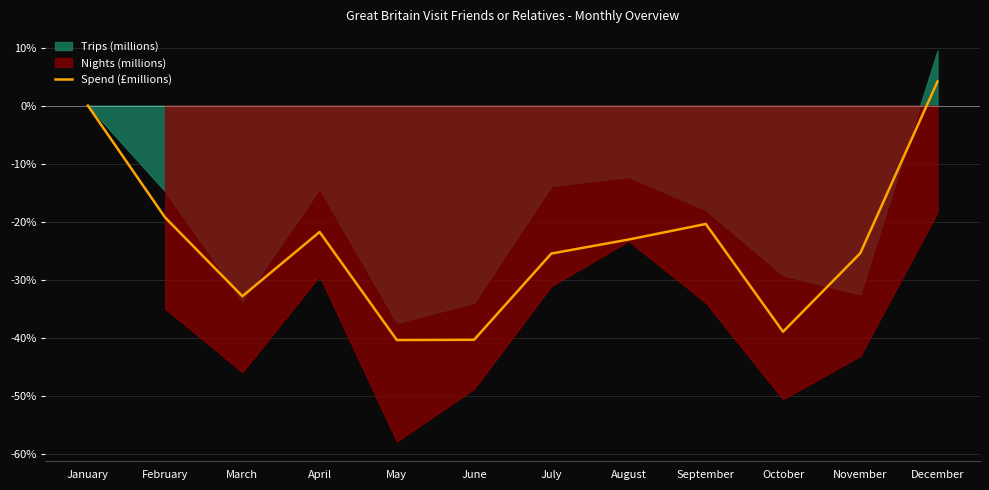

Read the Spend (£millions) value at May.

-40.3